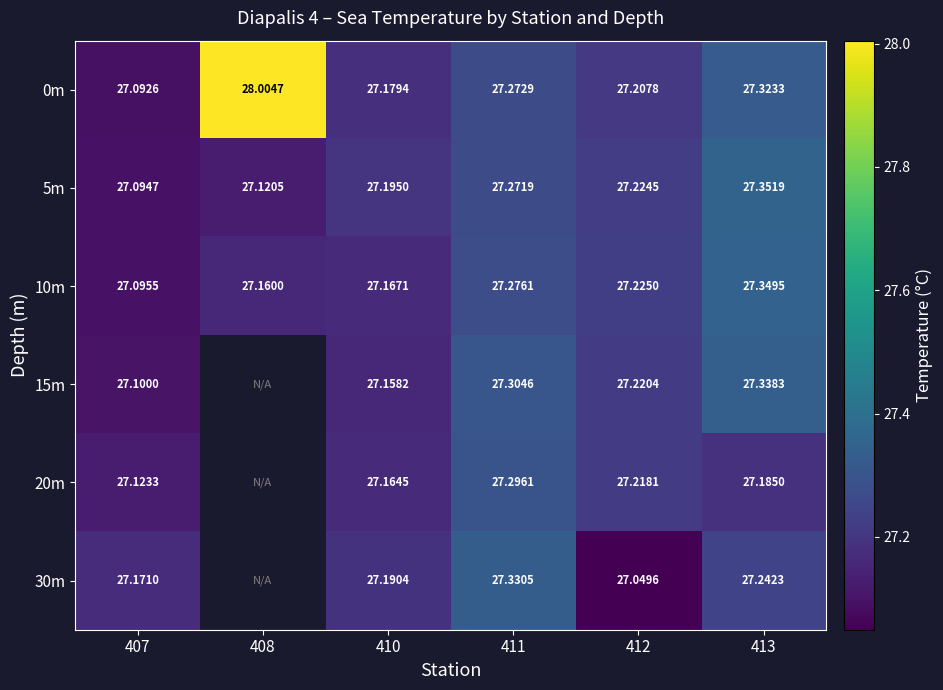

Is it true that 5m equals 27.4 at 413?

True